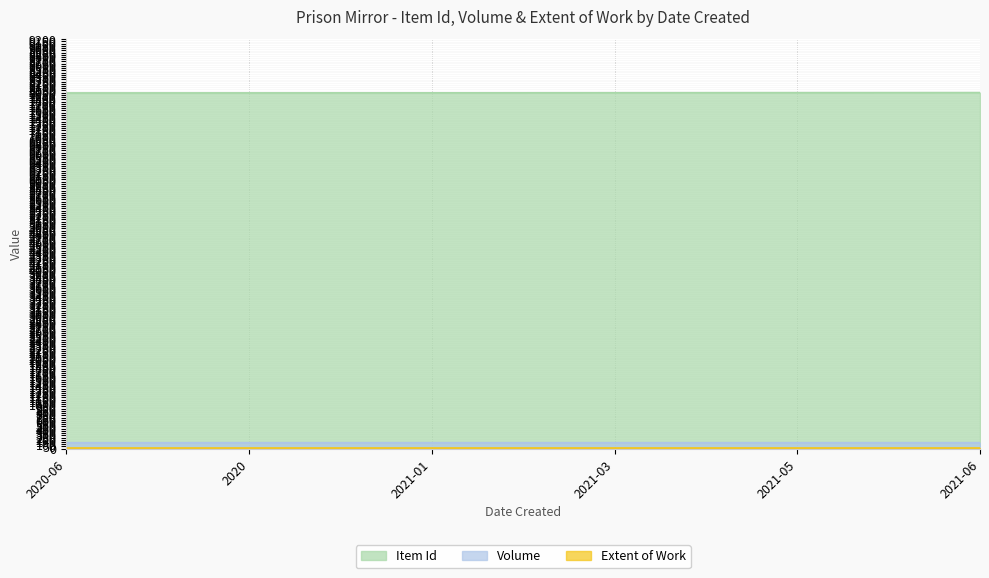

What is the difference between the highest and lowest values at 2020?

7986